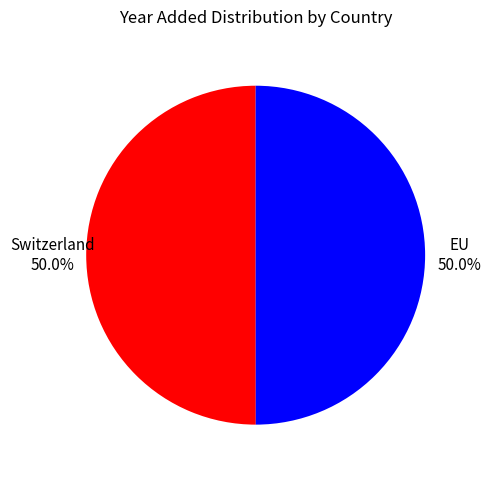

Do EU and Switzerland together represent more than half of the pie?

Yes